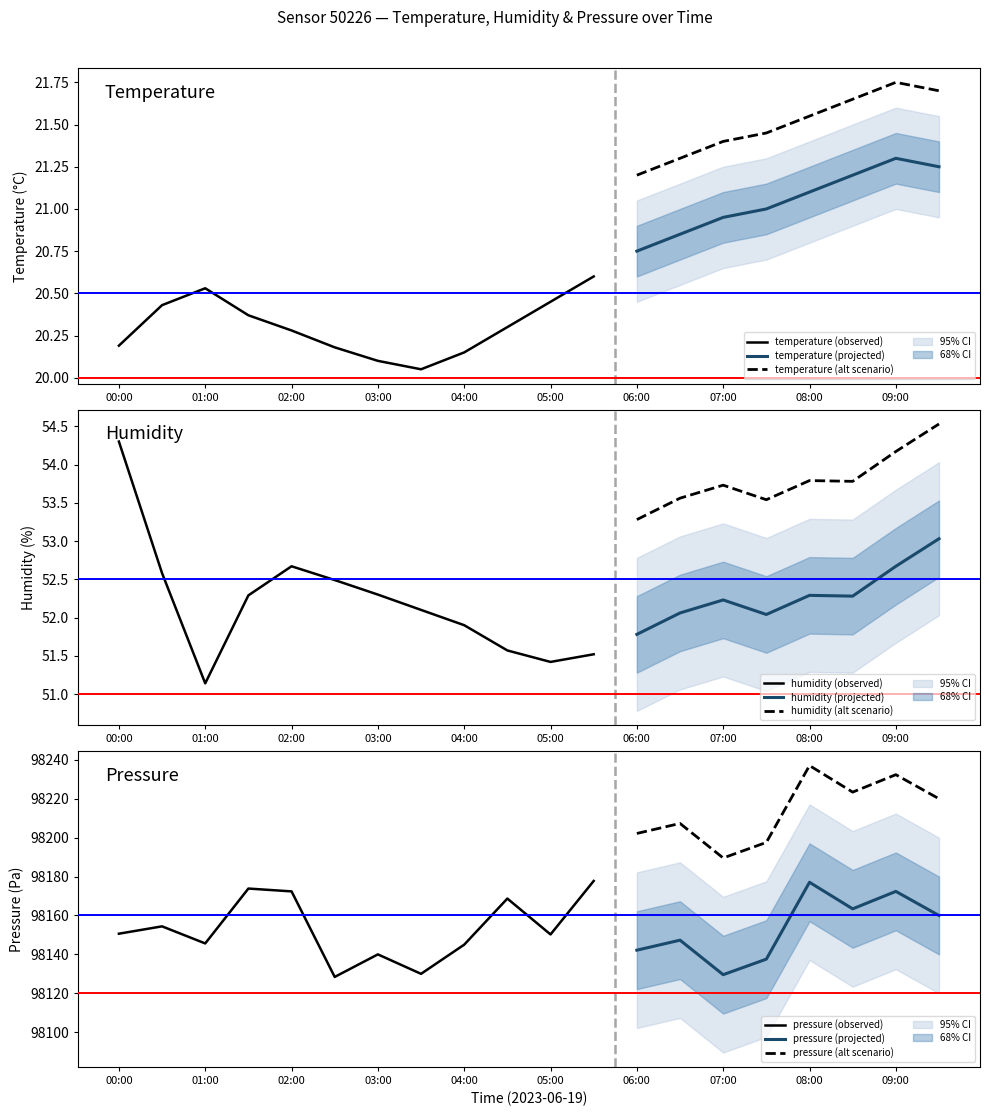

At which category is the sum across all series the highest?

08:00